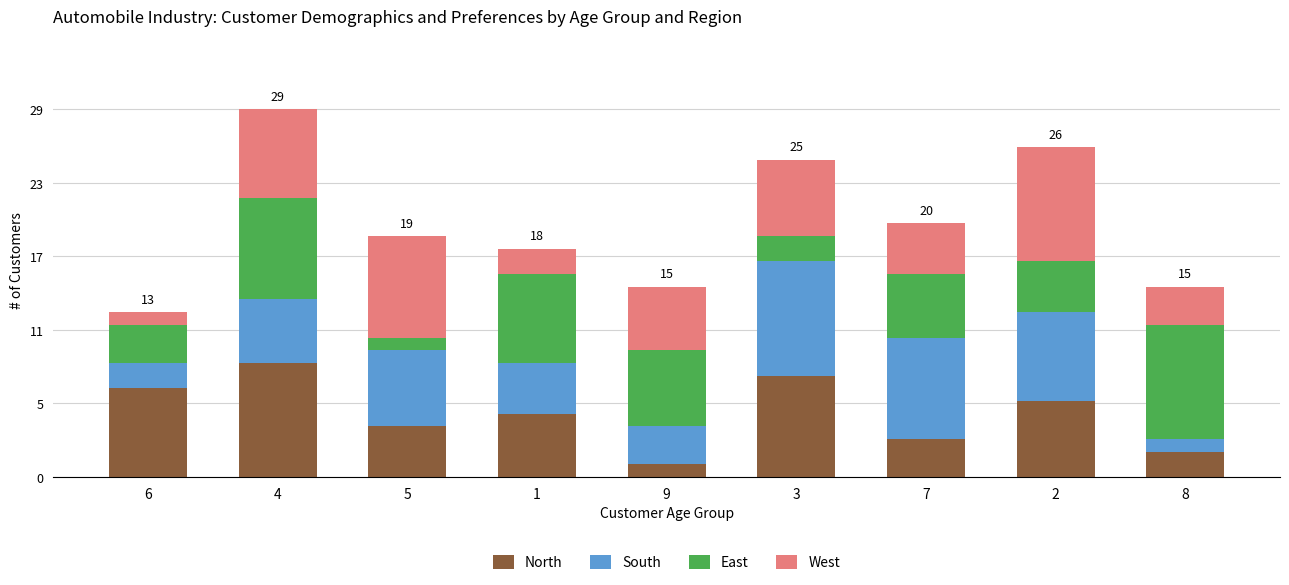

What is the label of the 3rd bar from the right?

7